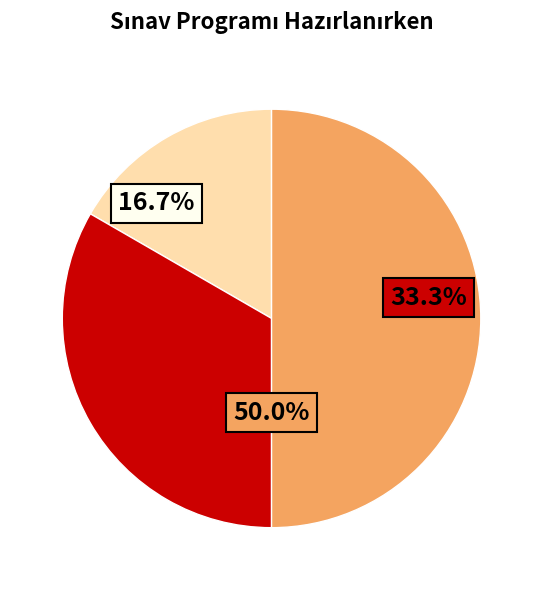

True or false: Program Dekanlığa gönderilirken accounts for 33% of the total.

True